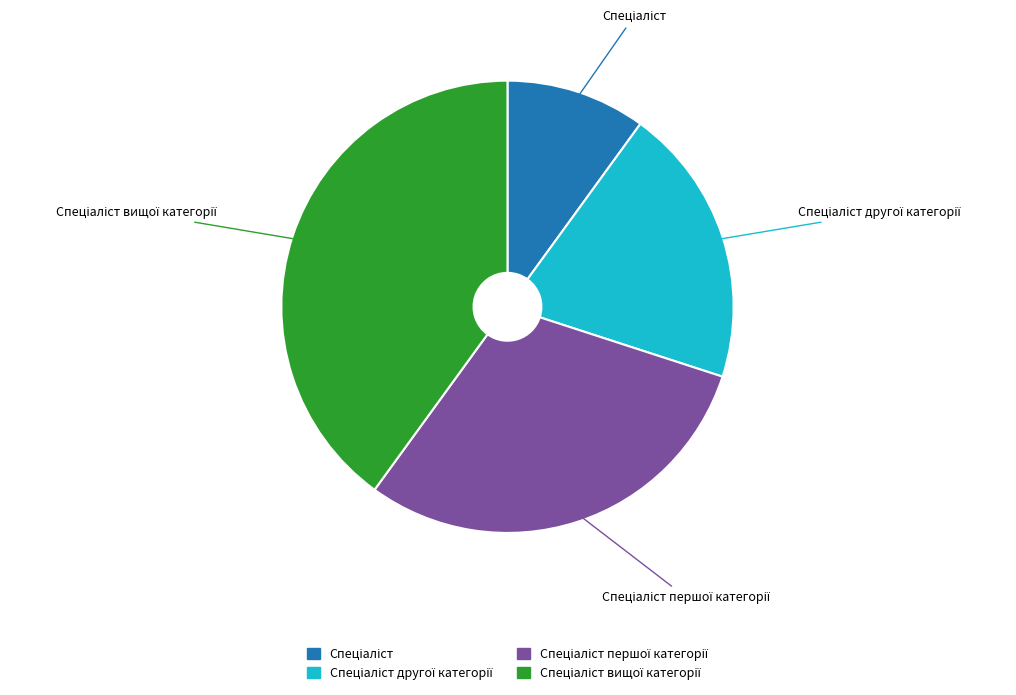

Is there any slice that represents more than half of the pie?

No